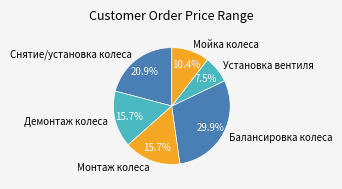

To the nearest percent, what portion does Снятие/установка колеса represent?

21%